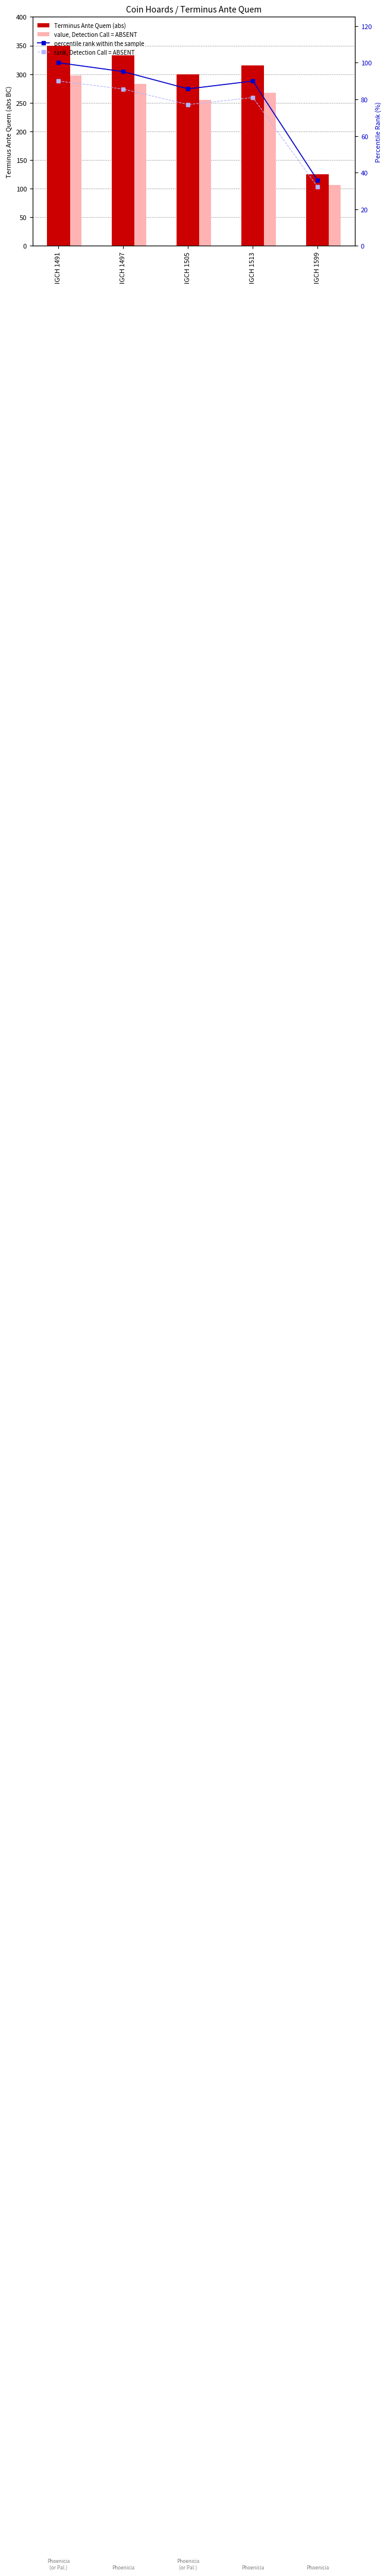

Read the rank, Detection Call = ABSENT value at IGCH 1599.

32.1